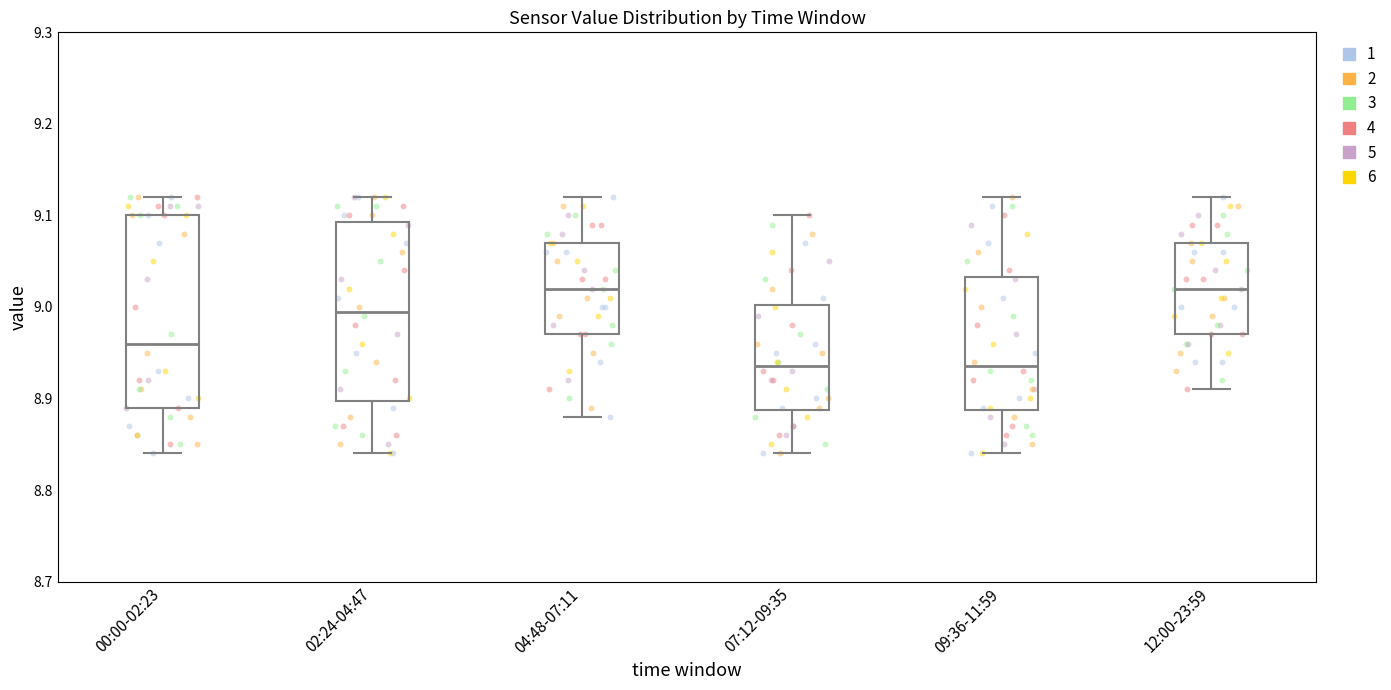

Where does the upper whisker of the box for 07:12-09:35 end on the y-axis? The values are not printed on the chart, so give them approximately, as read against the axis.

9.10